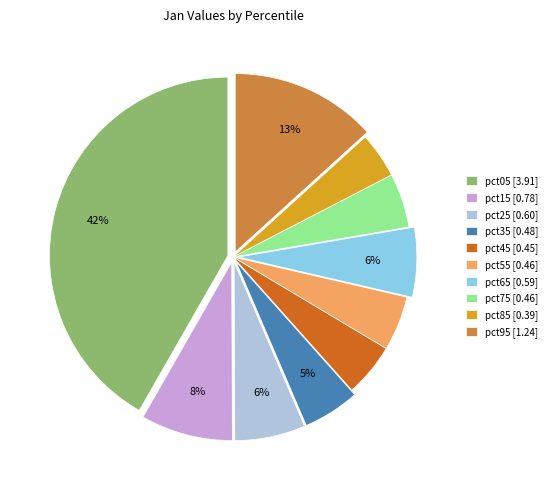

Is it true that pct45 is 13% of the pie?

False